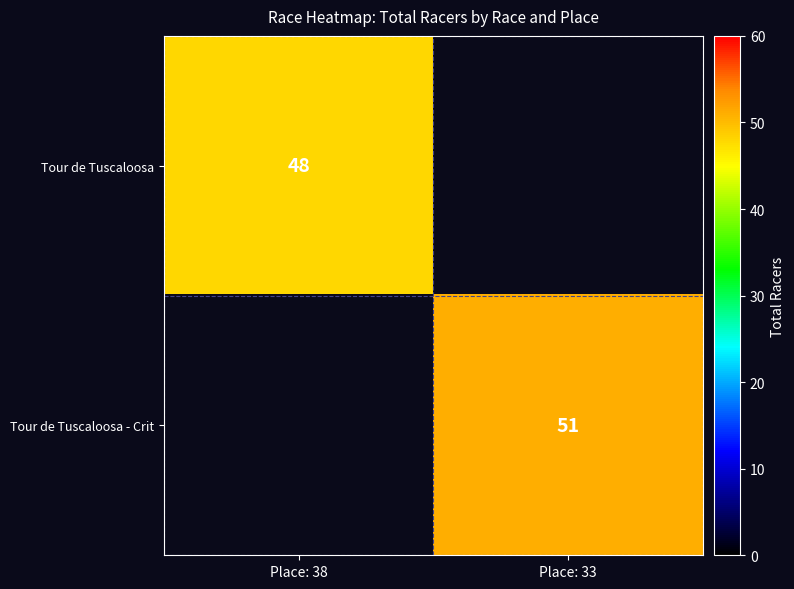

The Tour de Tuscaloosa - Crit series shows 32 at Place: 33. True or false?

False